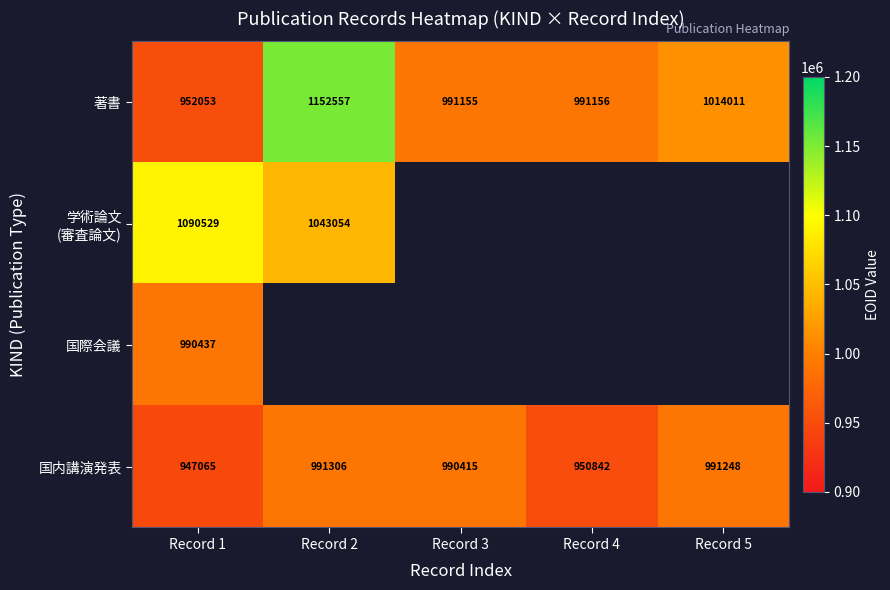

List the labels in order of 国内講演発表 value, smallest first.

Record 1, Record 4, Record 3, Record 5, Record 2